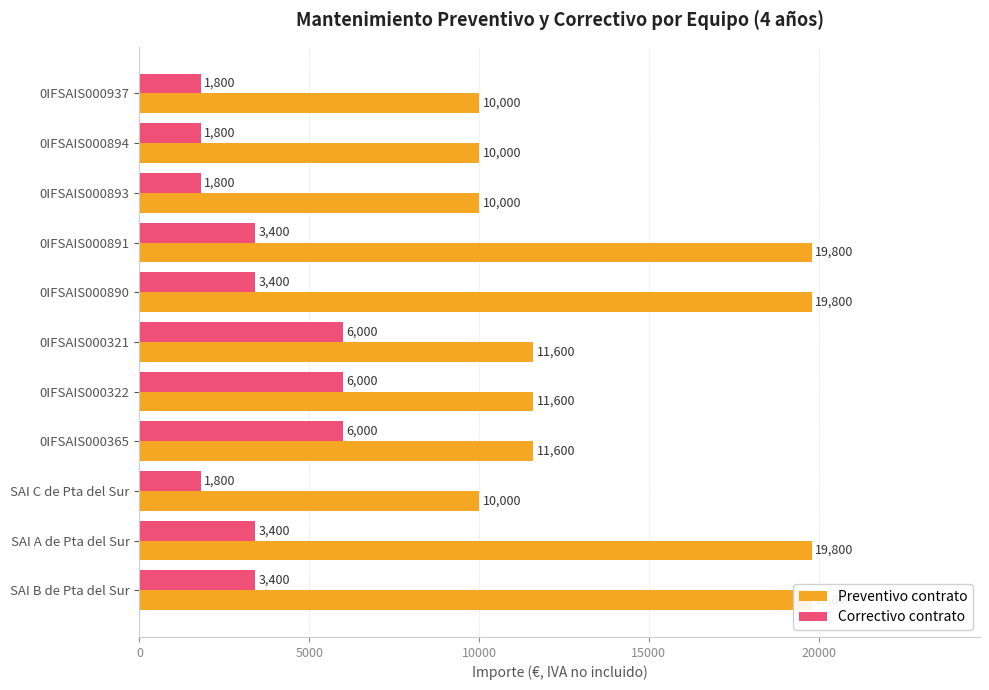

Between 0IFSAIS000937 and 0IFSAIS000894, which series saw the biggest shift?

Preventivo contrato